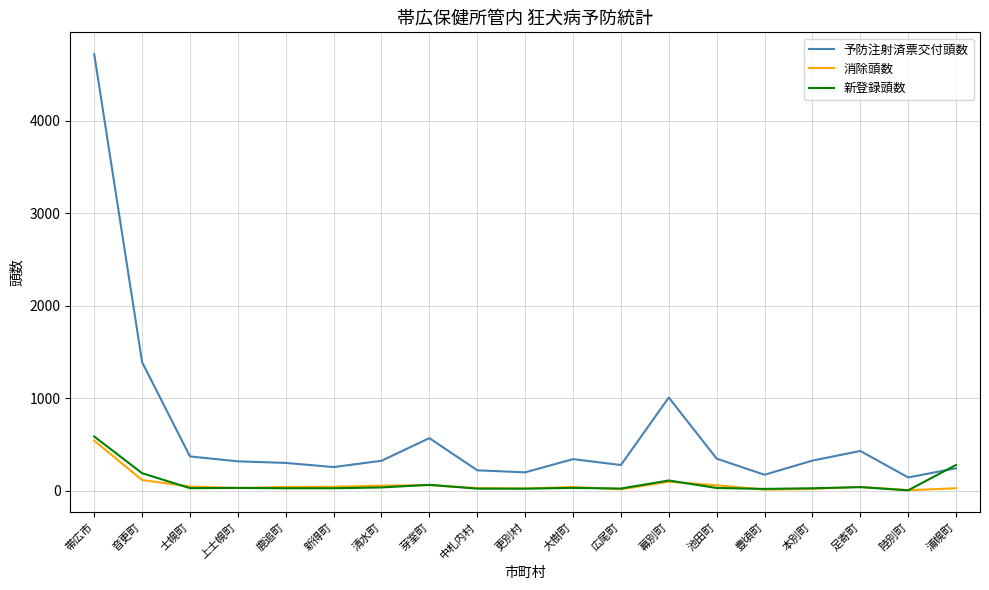

At which label does 消除頭数 reach its peak?

帯広市